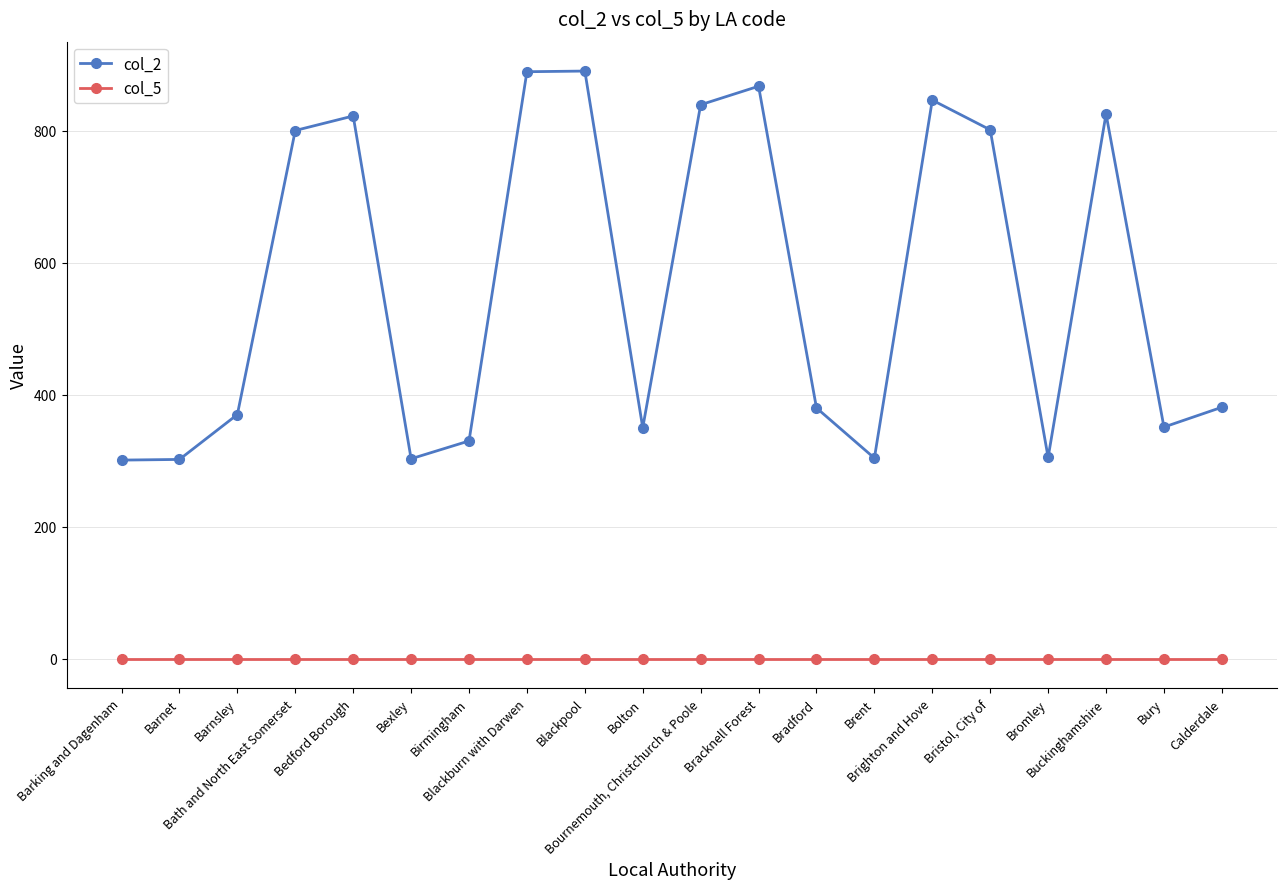

How many data points does each series have?

20